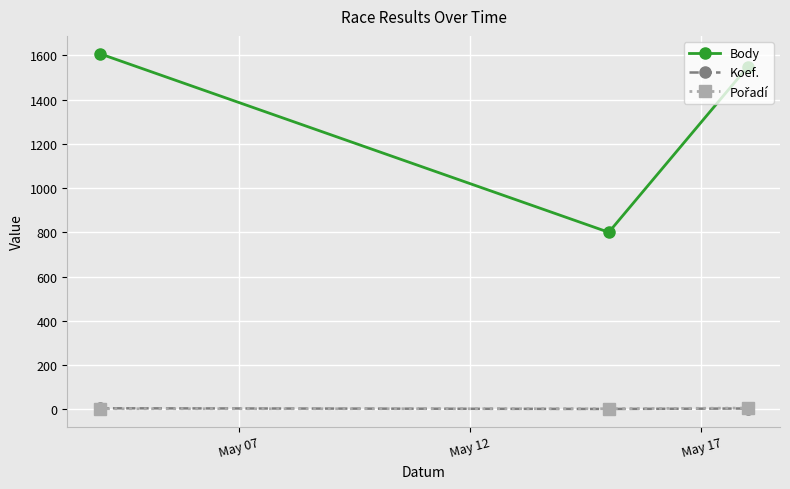

At how many categories does at least one series exceed 42?

3